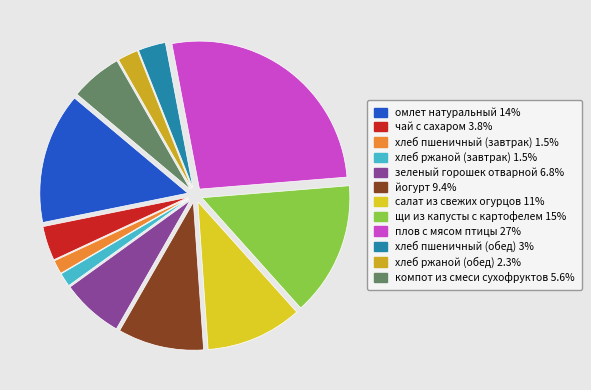

To the nearest percent, what is the combined percentage of салат из свежих огурцов and компот из смеси сухофруктов?

16%